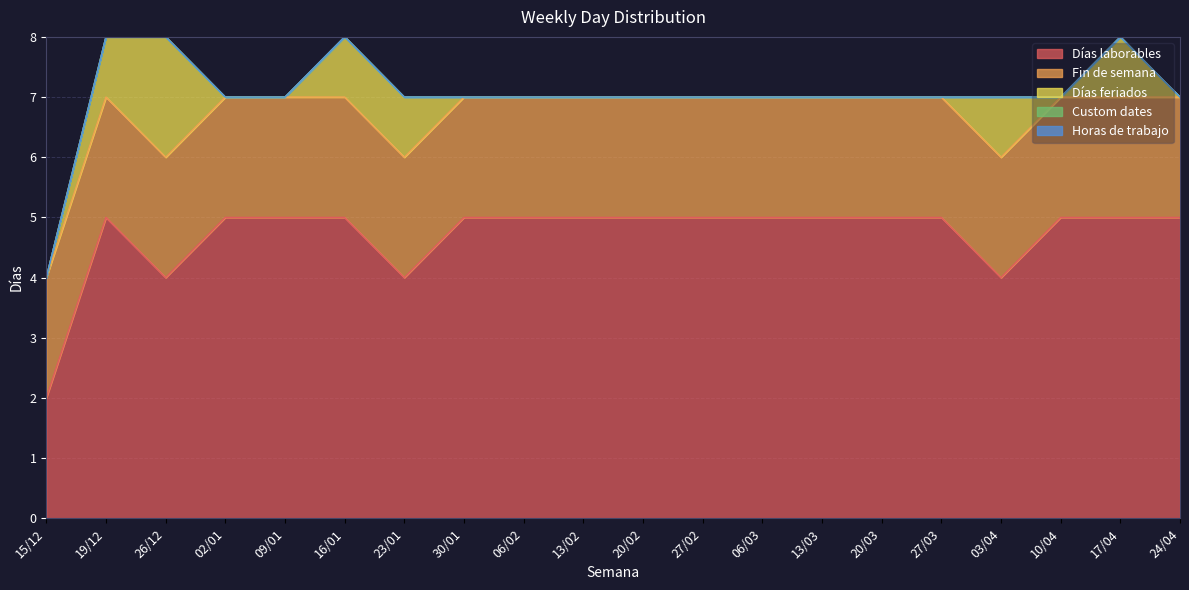

Count the Días feriados values in the range 0 to 1.

19